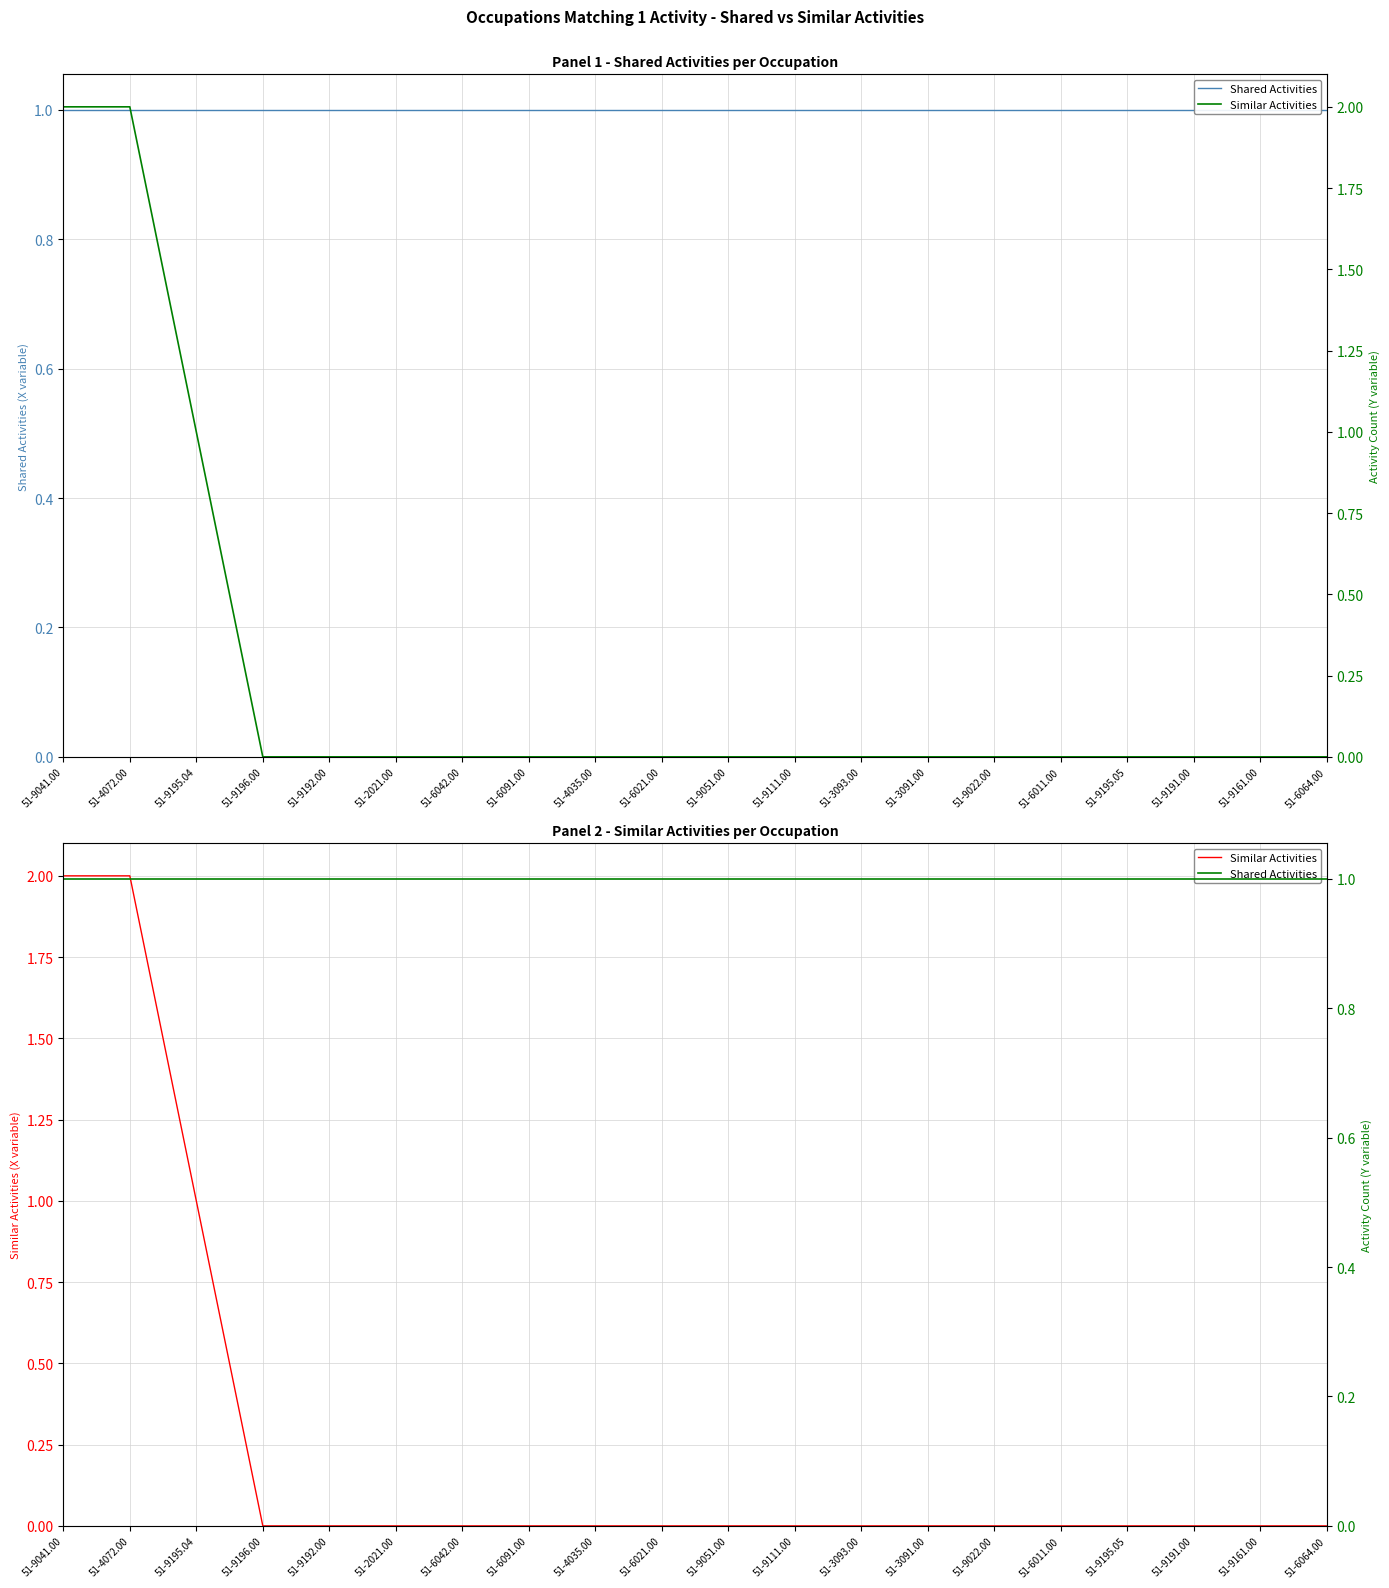

How many positive values does the Similar Activities series have?

3